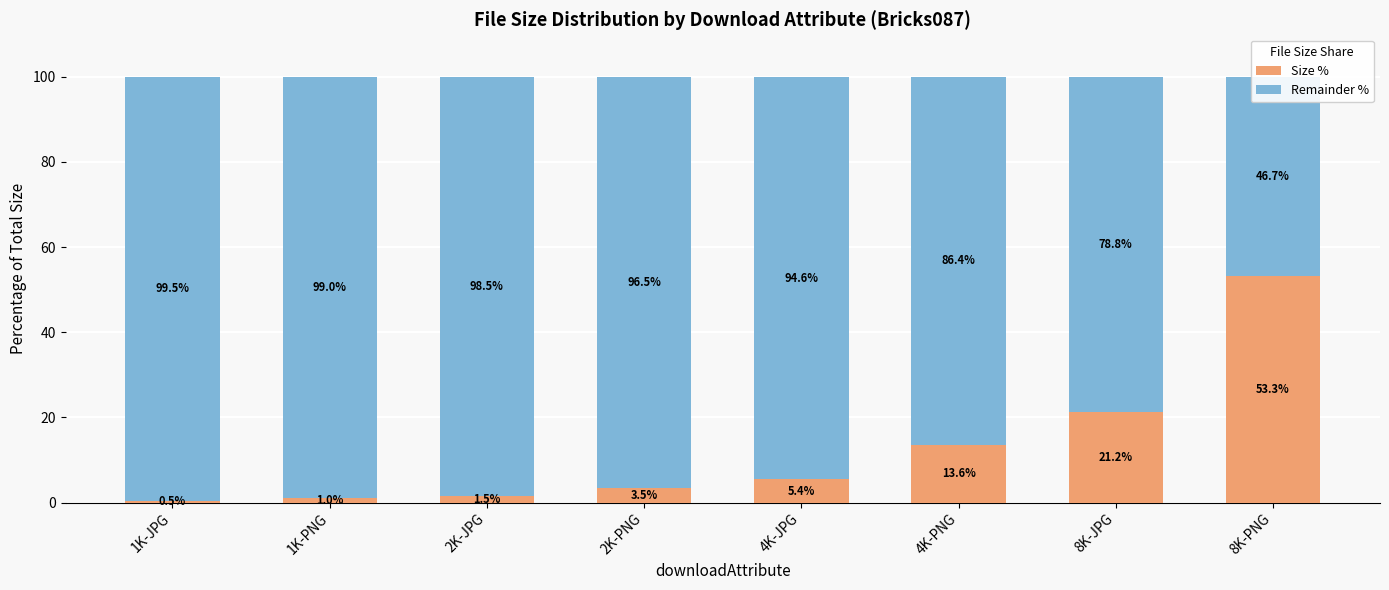

What is the difference between the maximum and minimum values in the Remainder % series?

52.8